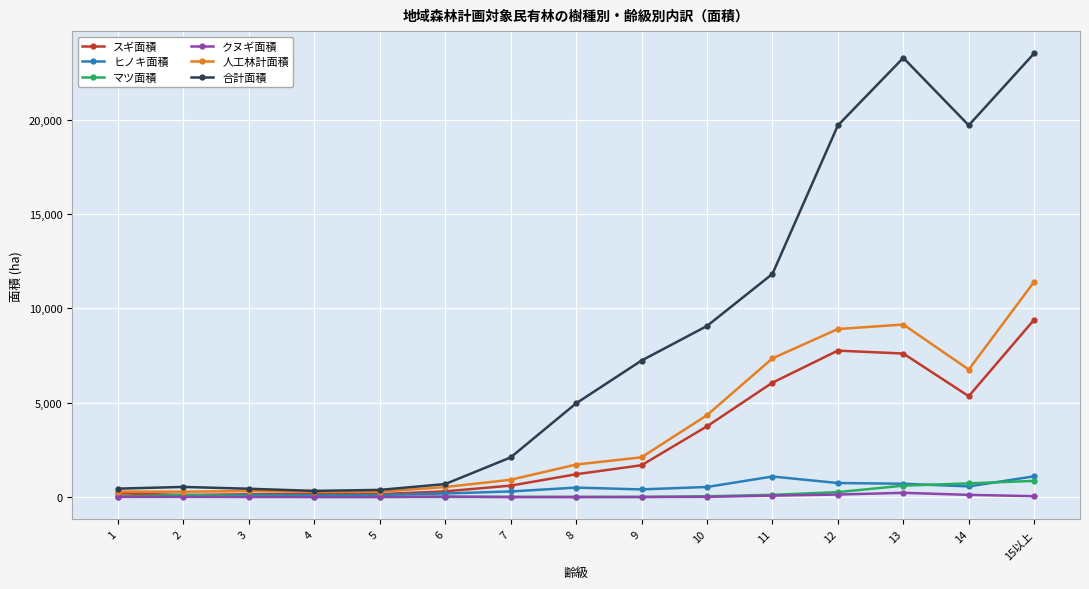

How many lines are shown in the chart?

6